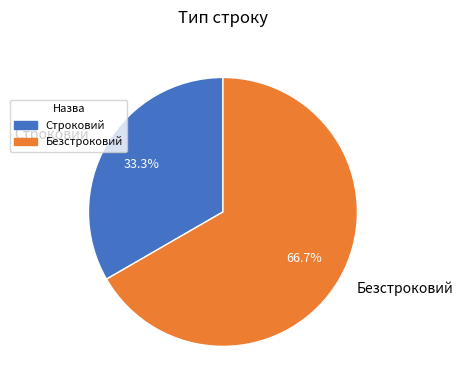

Is it true that Строковий is 33% of the pie?

True